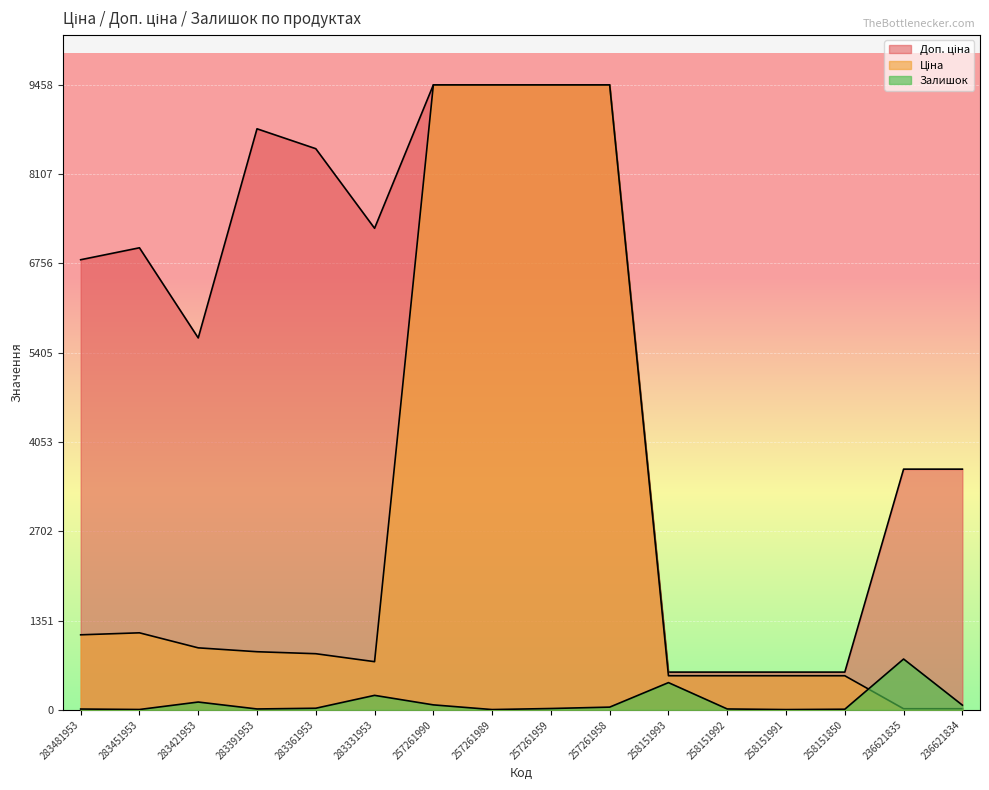

What is the sum of the Залишок values at 257261959 and 283331953?

239.0